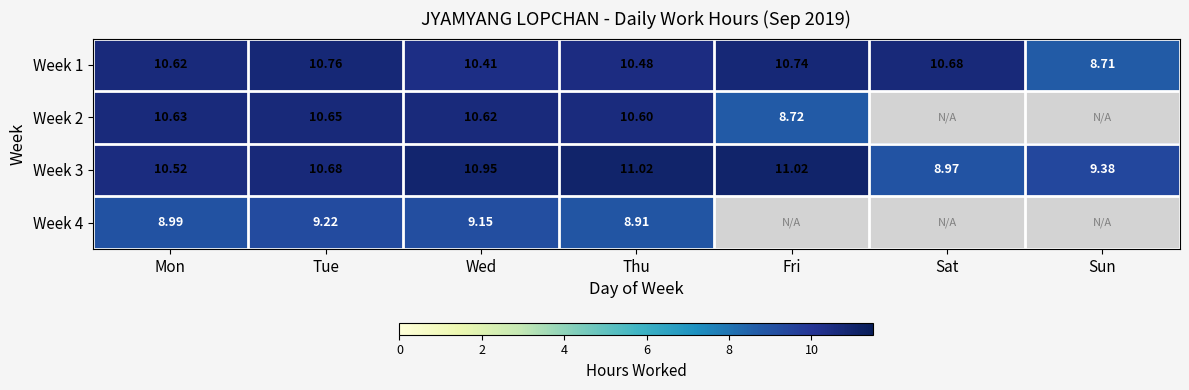

How many series are shown in this chart?

4